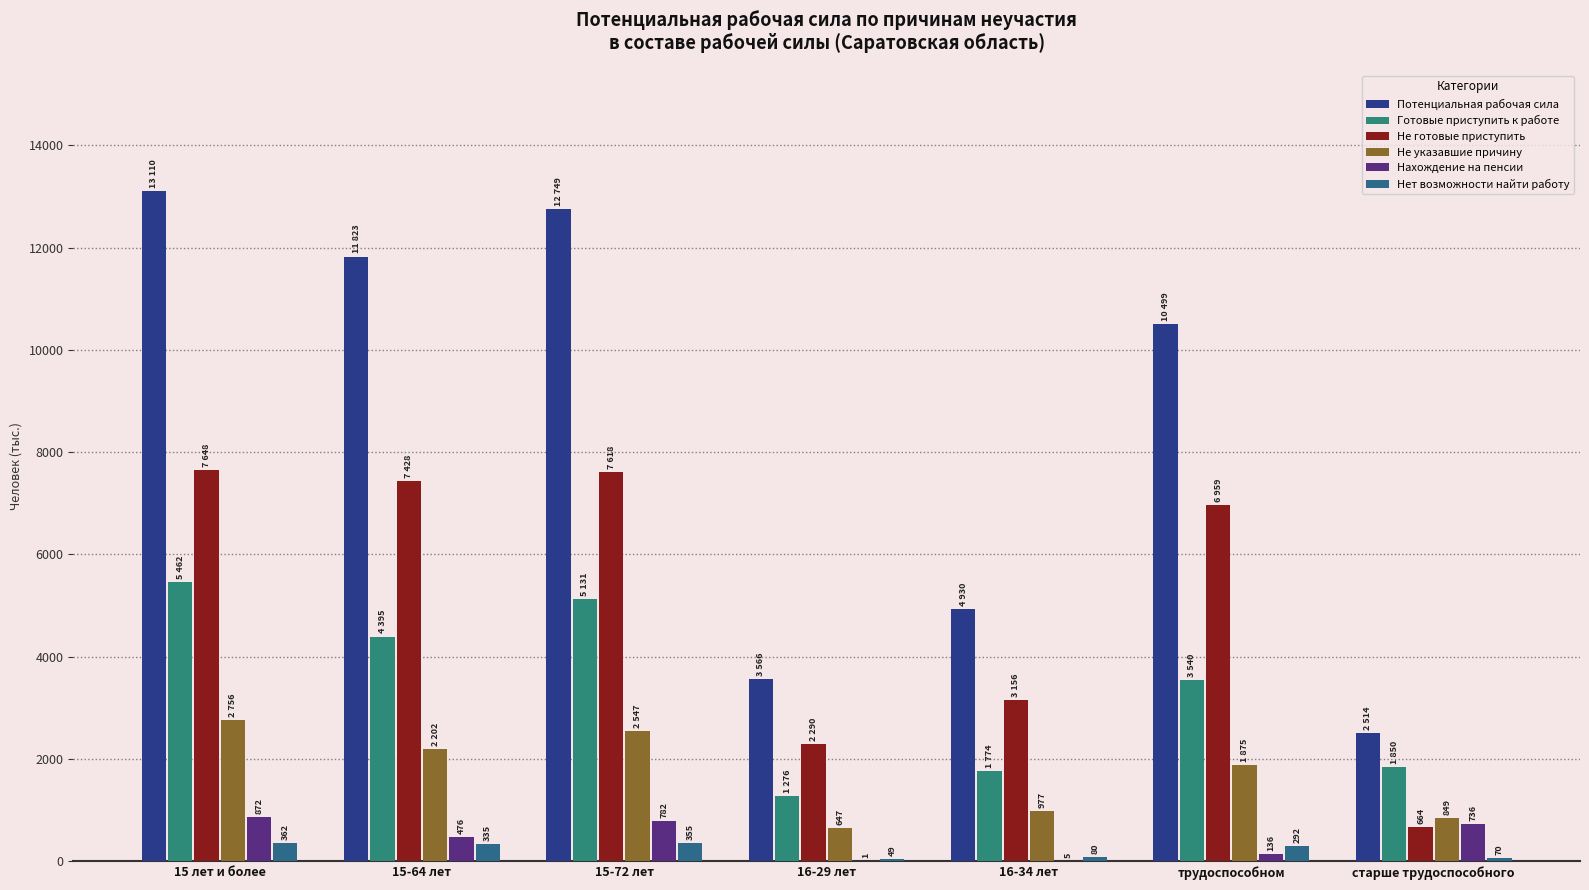

What is the value of the Не готовые приступить bar at the 5th from the left?

3156